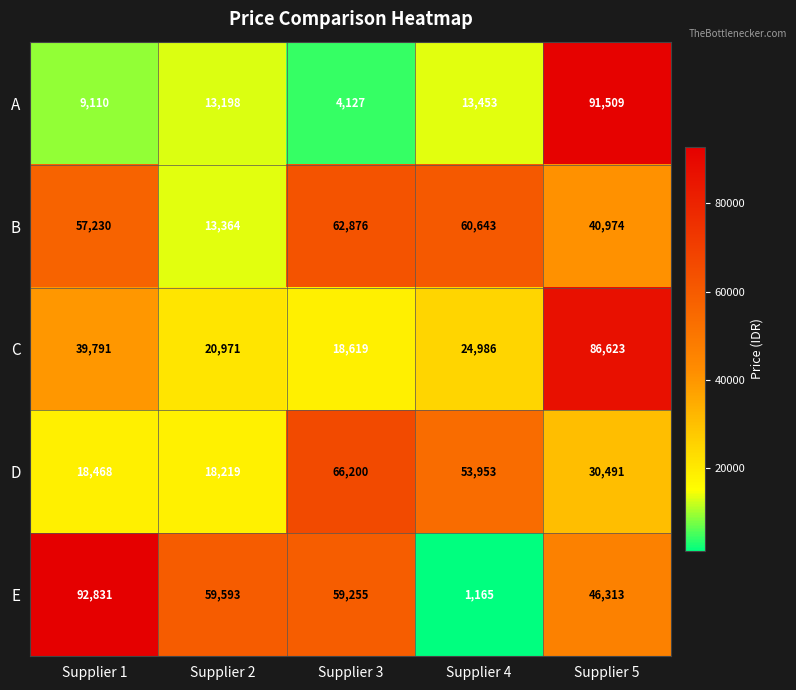

At which category does the chart reach its minimum across all series?

Supplier 4